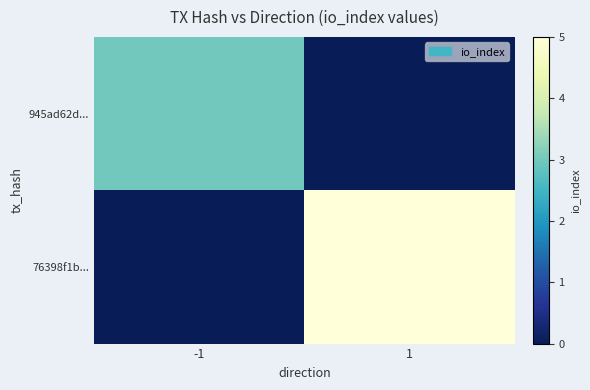

How many data points does each series have?

2